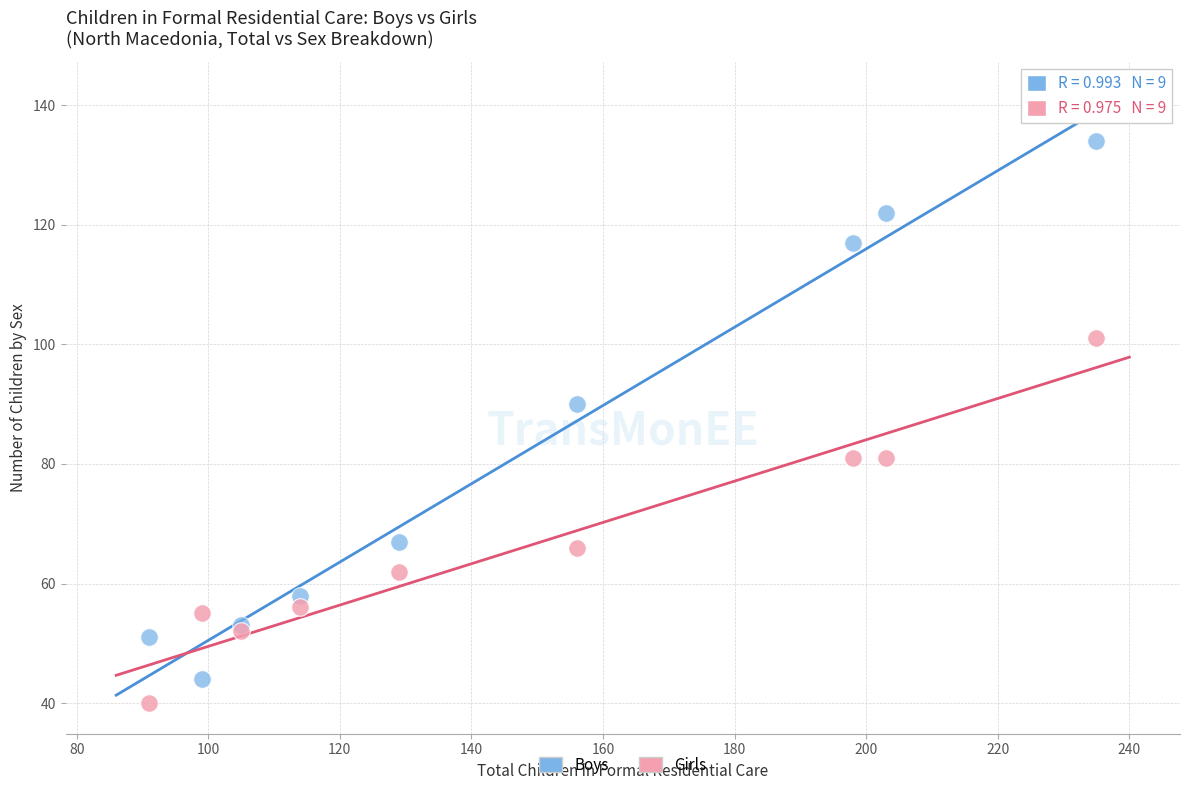

What are all the series names shown in the legend?

Boys, Girls